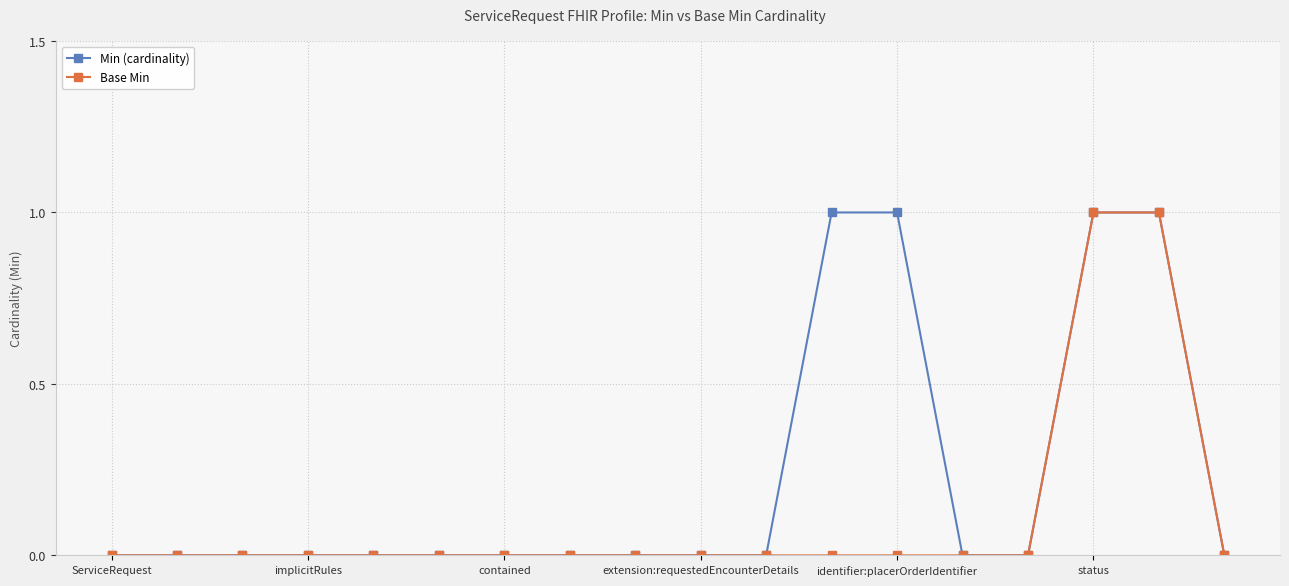

Does the chart have visible grid lines?

Yes